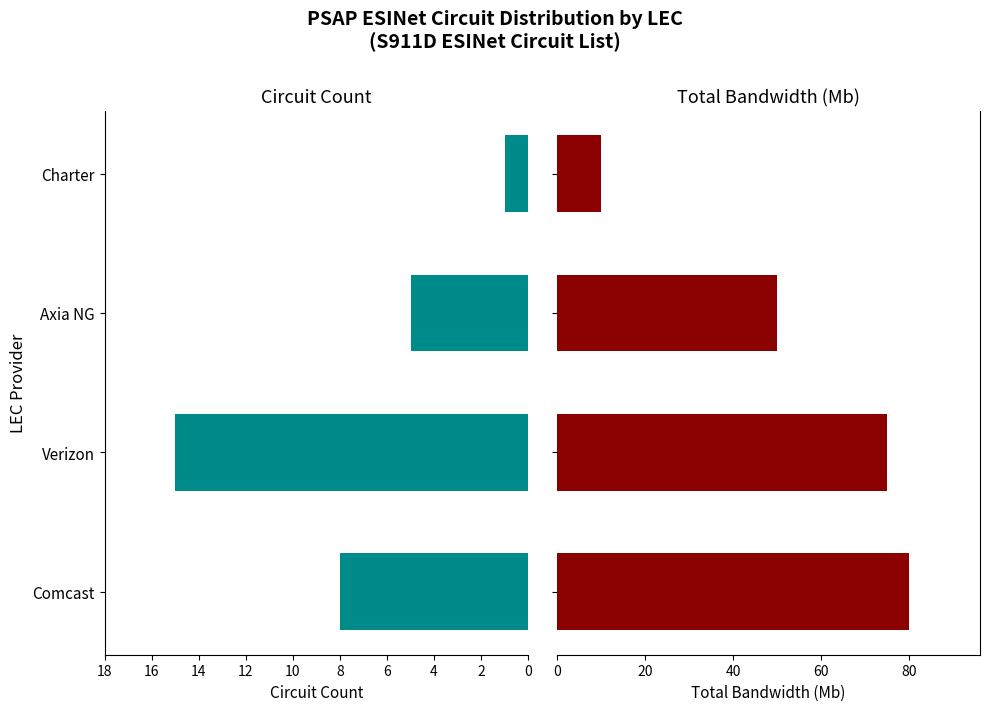

True or false: Total BW (Mb) has a value of 80 at Comcast.

True